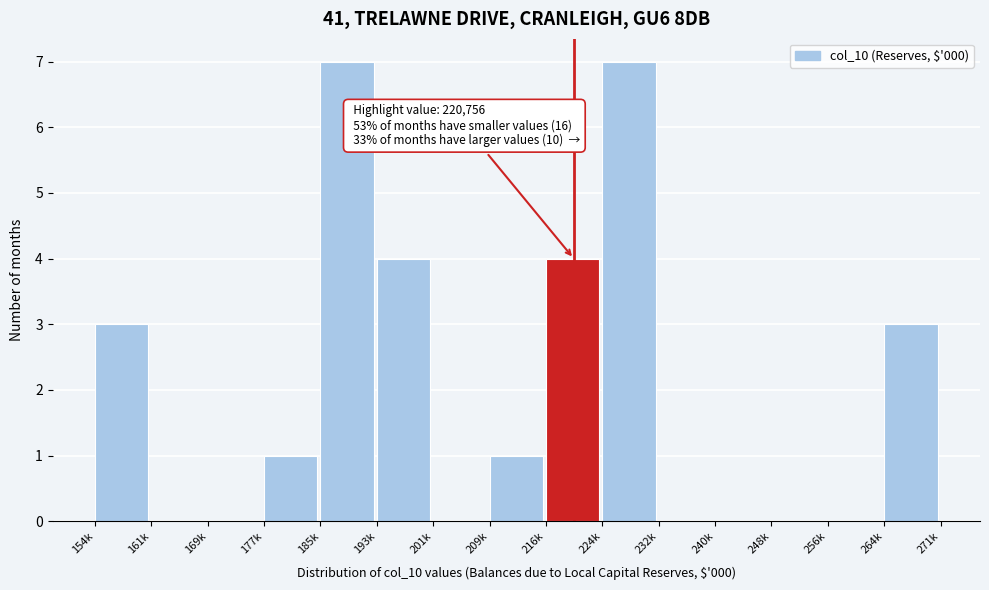

Reading left to right, list all the values displayed in this chart.

154k=3	161k=0	169k=0	177k=1	185k=7	193k=4	201k=0	209k=1	216k=4	224k=7	232k=0	240k=0	248k=0	256k=0	264k=3